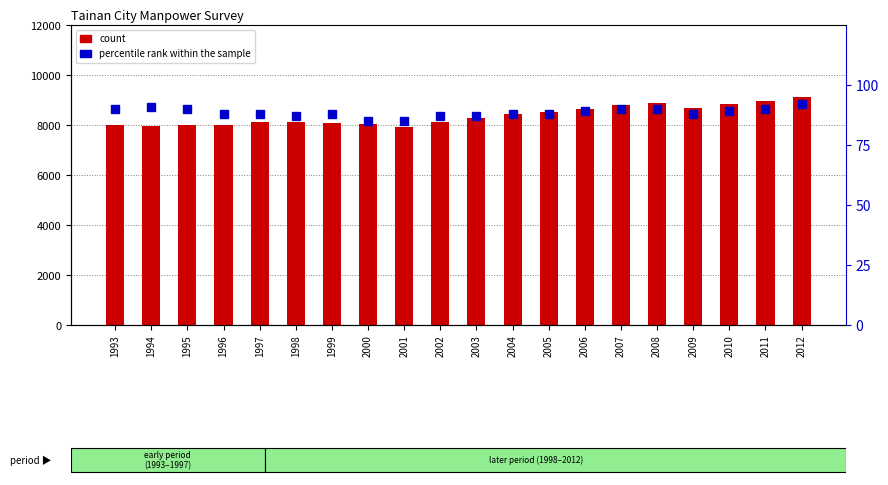

The count series shows 431 at 2010. True or false?

False